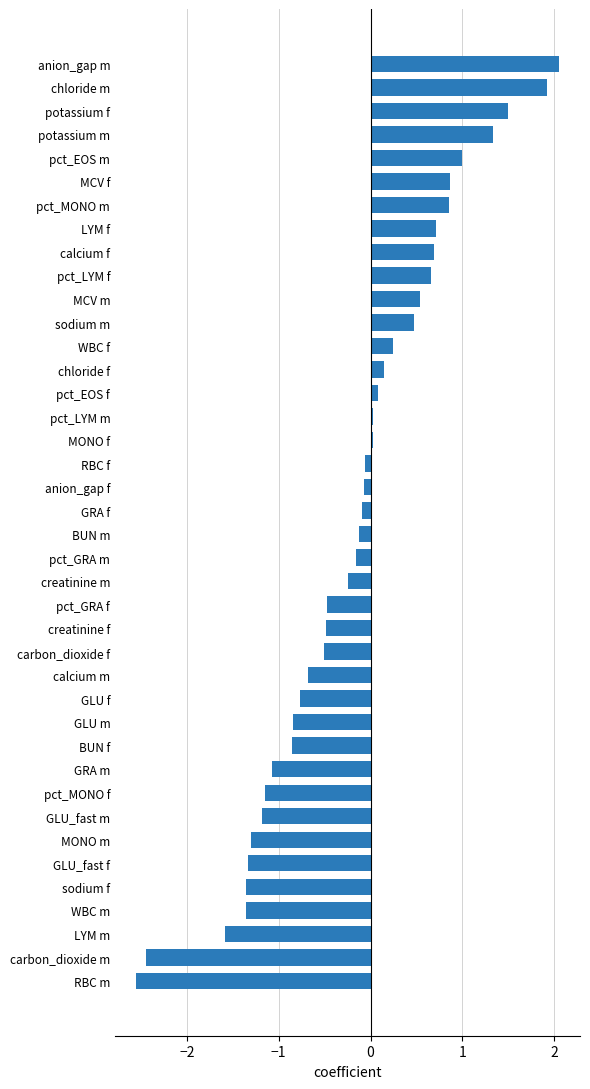

The chart shows a value of -1.0 at LYM m. True or false?

False